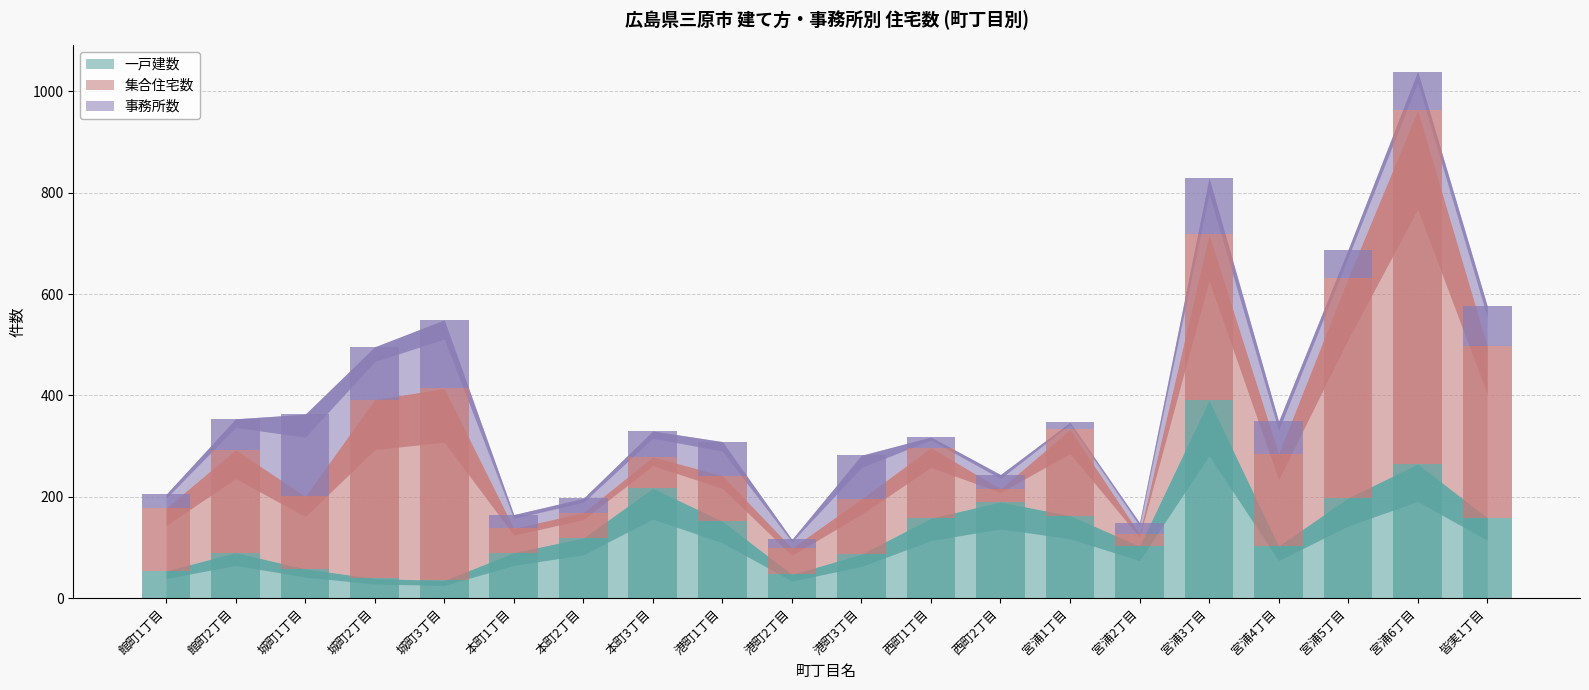

What is the total value across all series at 館町2丁目?

354